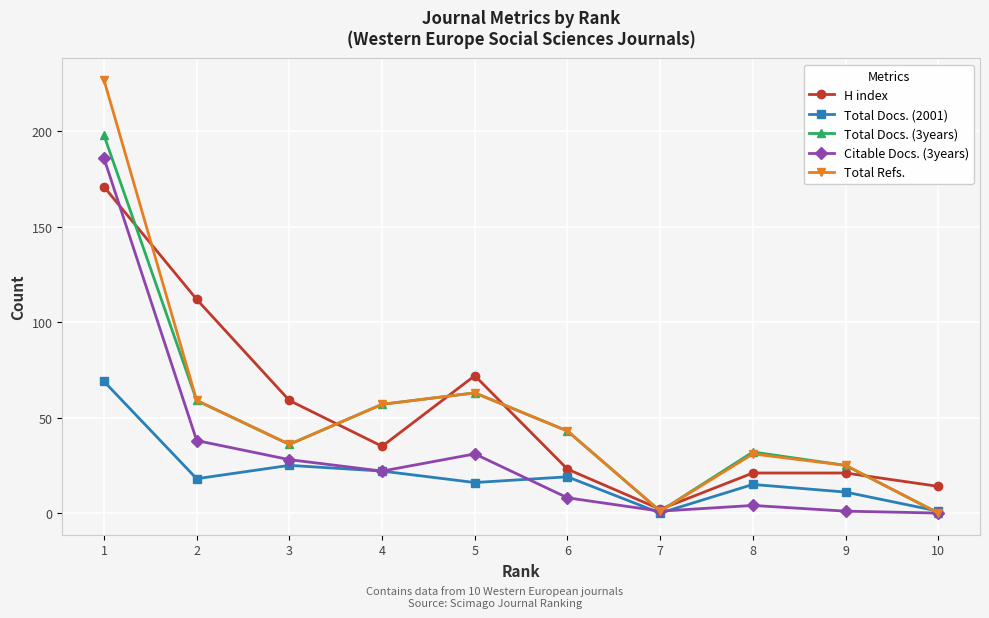

True or false: H index has a value of 59 at 3.

True